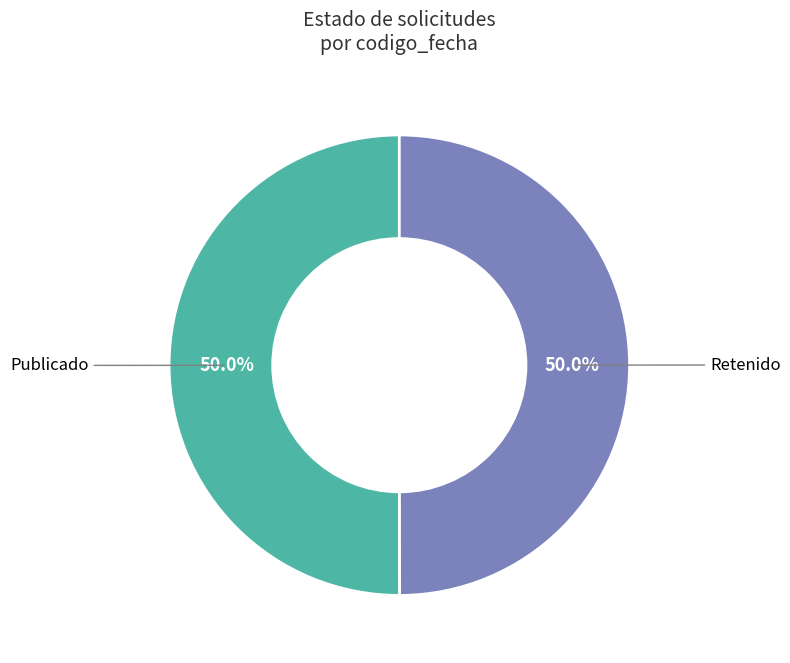

How many segments does this pie chart have?

2